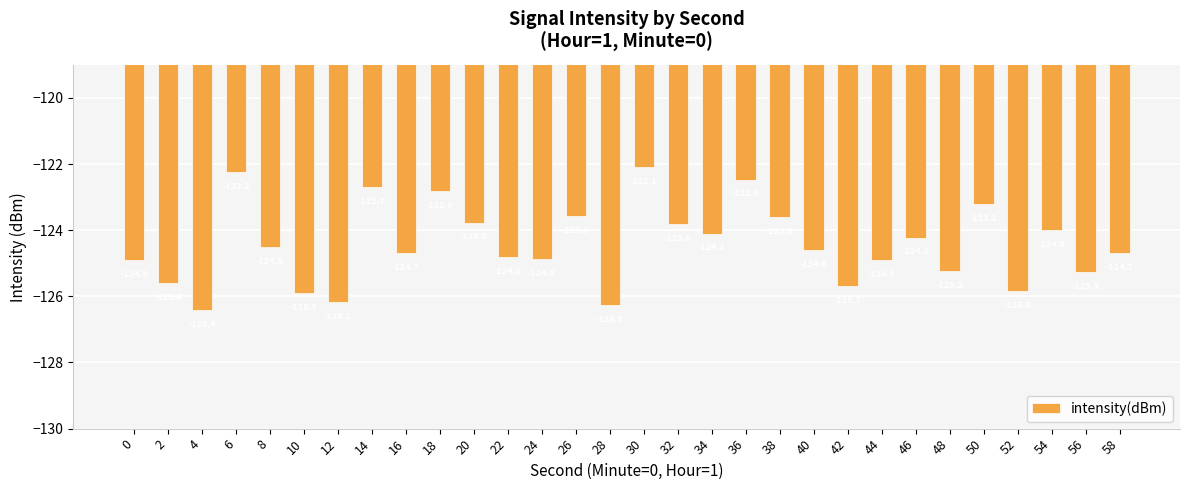

What is the difference between the values at 32 and 12?

2.4